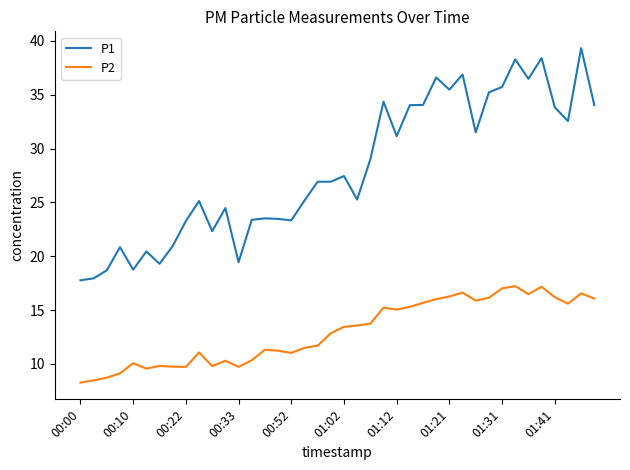

What are all the series names shown in the legend?

P1, P2